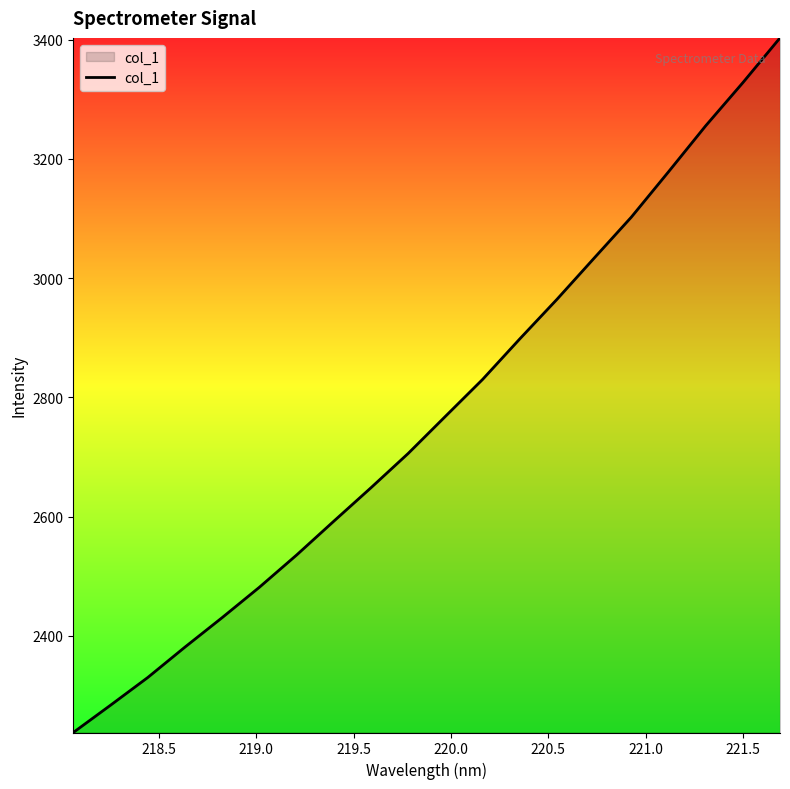

What is the greatest value displayed?

3402.7